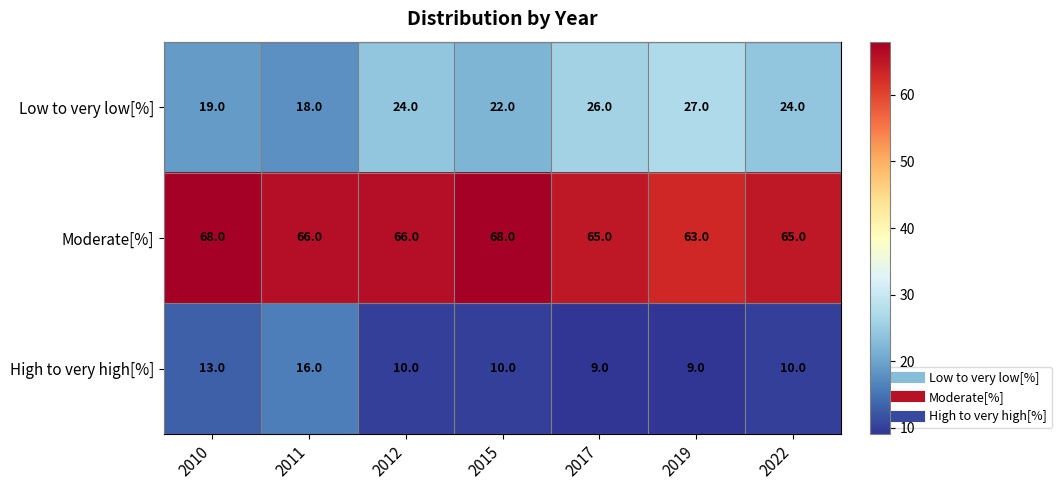

Reading left to right, extract all data points from this chart.

Low to very low[%]: 2010=19	2011=18	2012=24	2015=22	2017=26	2019=27	2022=24
Moderate[%]: 2010=68	2011=66	2012=66	2015=68	2017=65	2019=63	2022=65
High to very high[%]: 2010=13	2011=16	2012=10	2015=10	2017=9	2019=9	2022=10